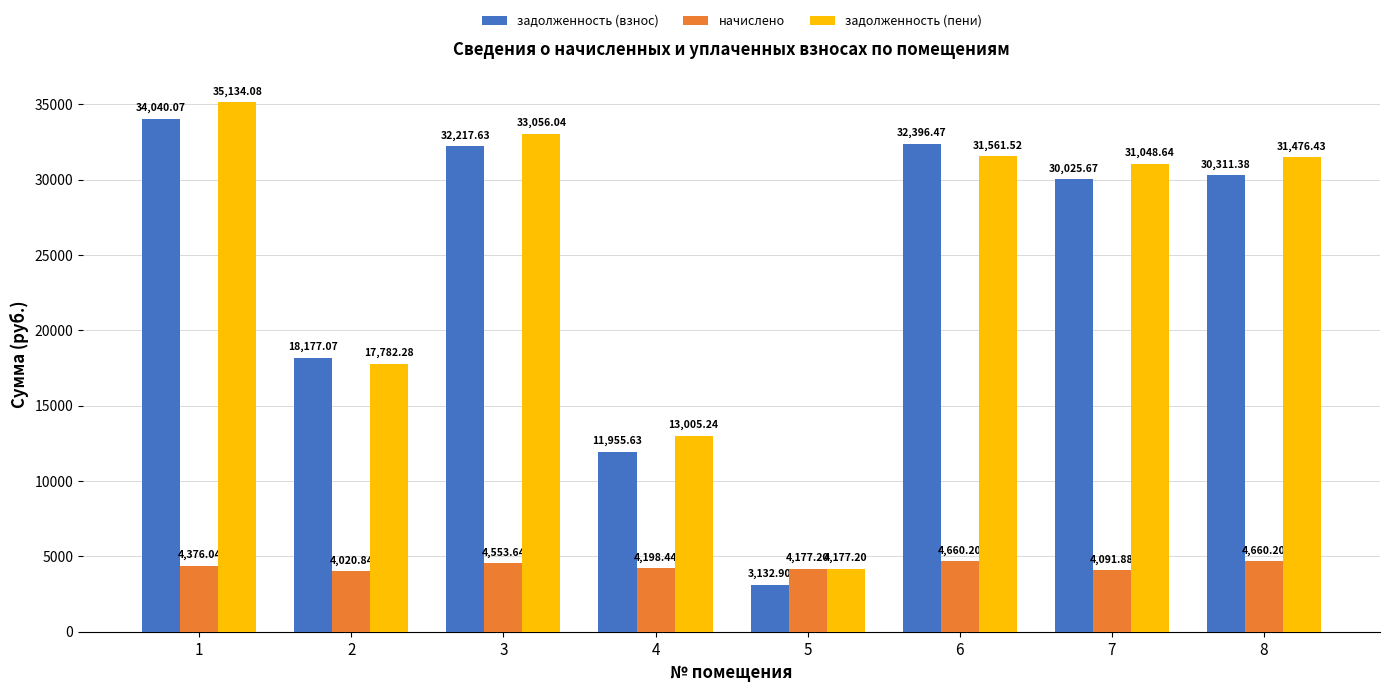

Between 1 and 6, which series saw the biggest shift?

задолженность (пени)